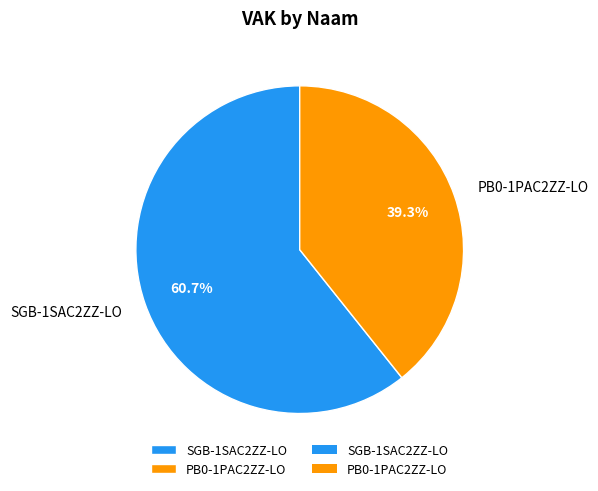

Which category accounts for the majority?

SGB-1SAC2ZZ-LO